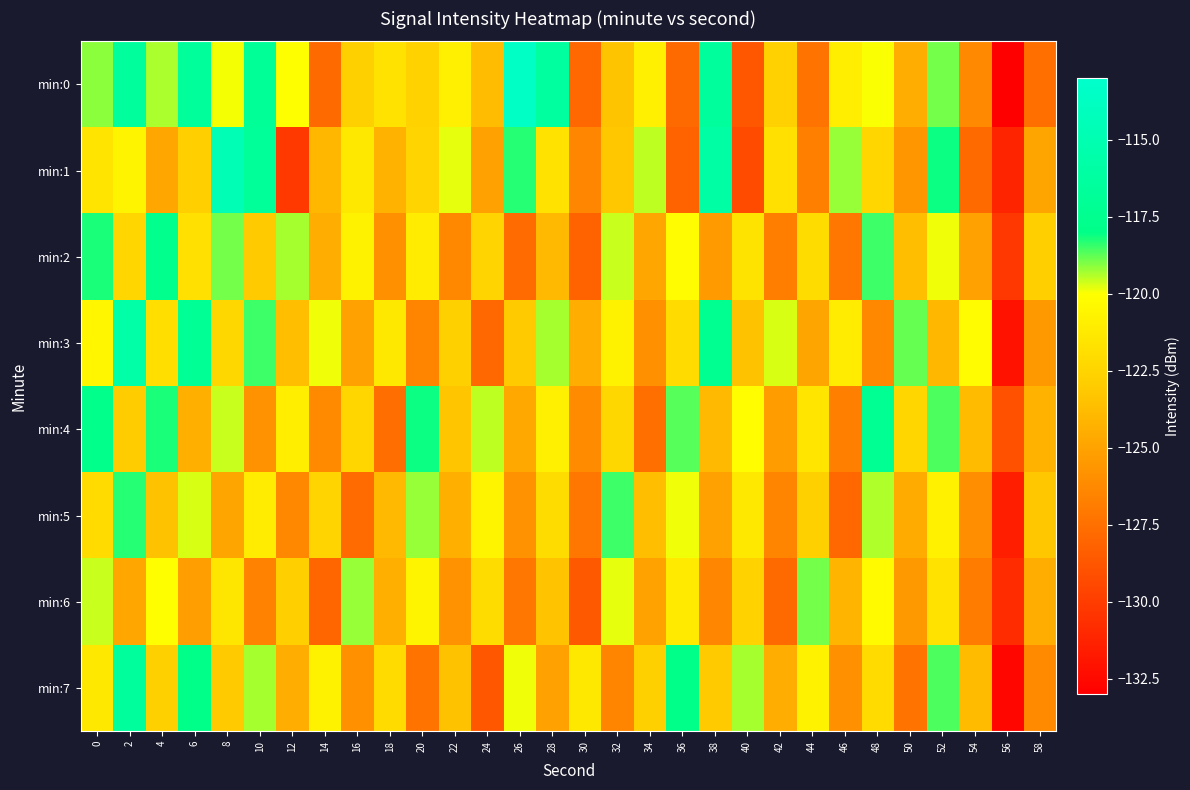

List the series in order of their peak value, highest first.

min:0, min:1, min:3, min:7, min:4, min:2, min:5, min:6